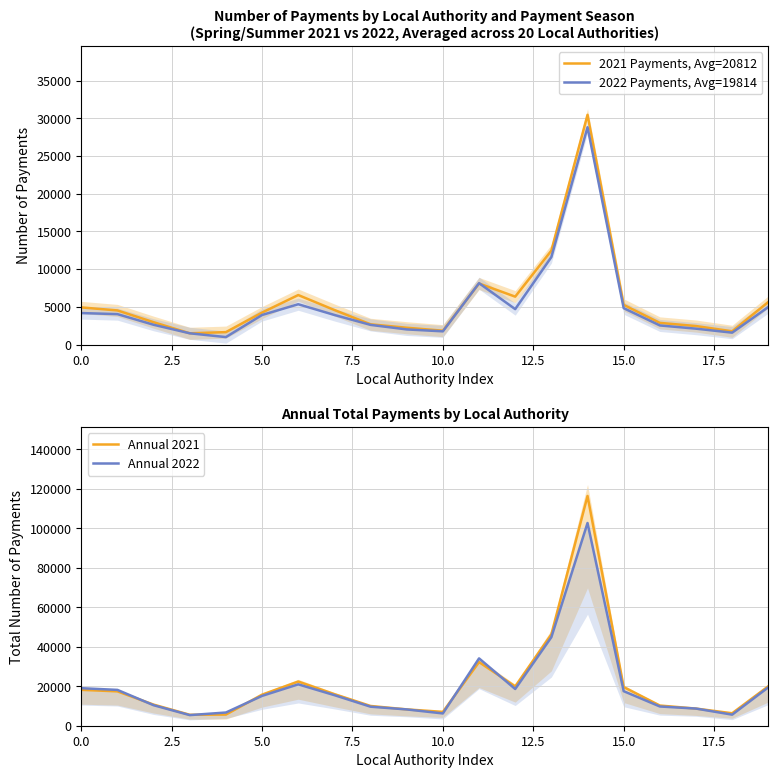

What is the maximum value for Annual 2021?

116312